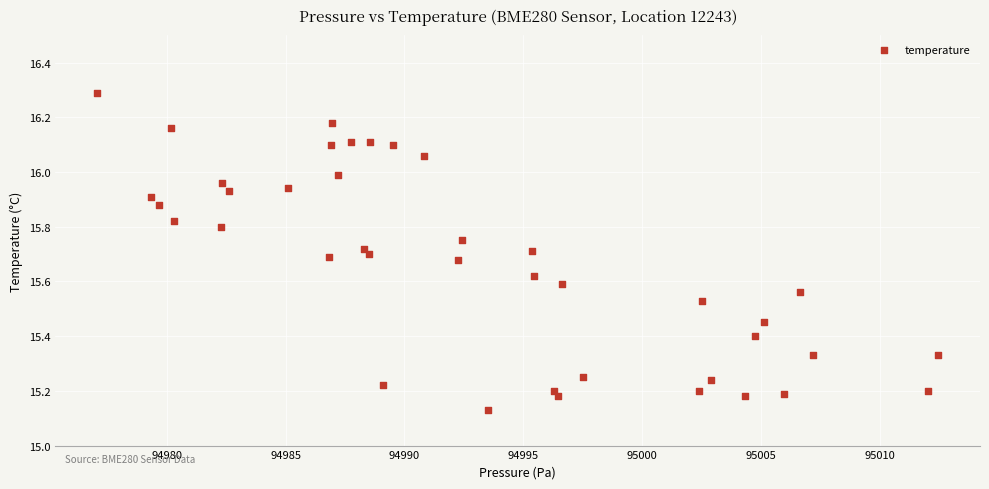

What is the range of X values (max minus min)?

35.4